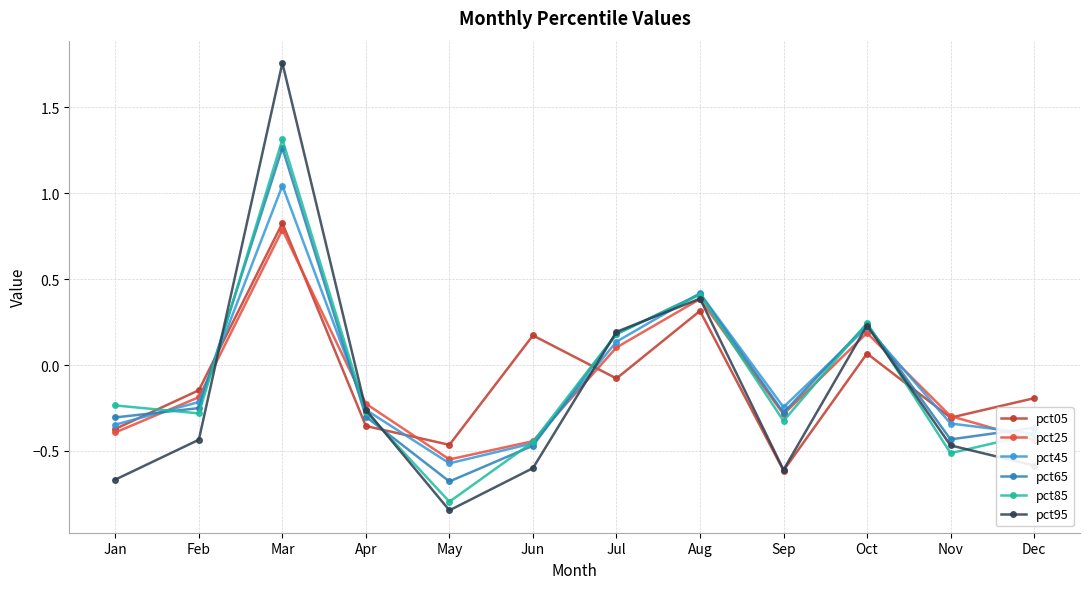

What is the total value across all series at Aug?

2.3